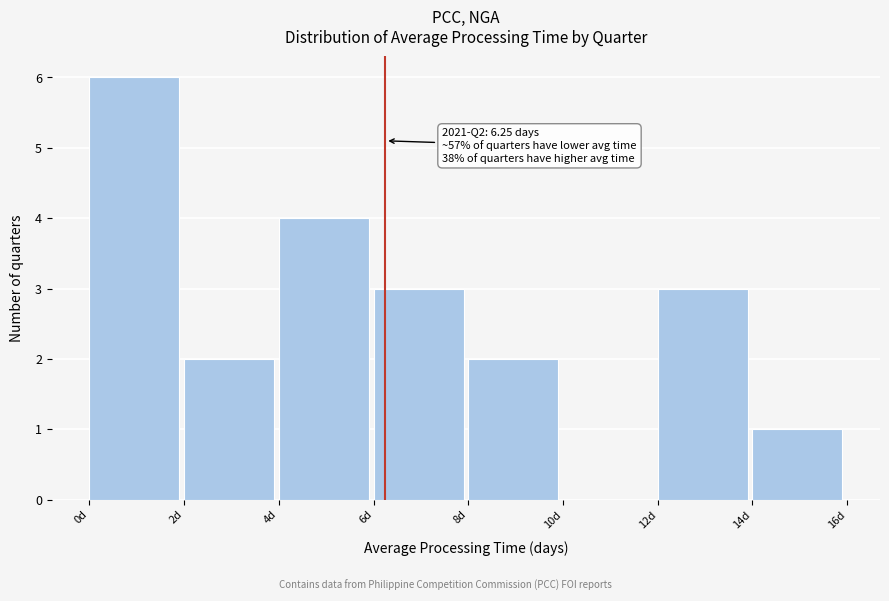

Which range on the x-axis has the tallest bar?

0 to 2